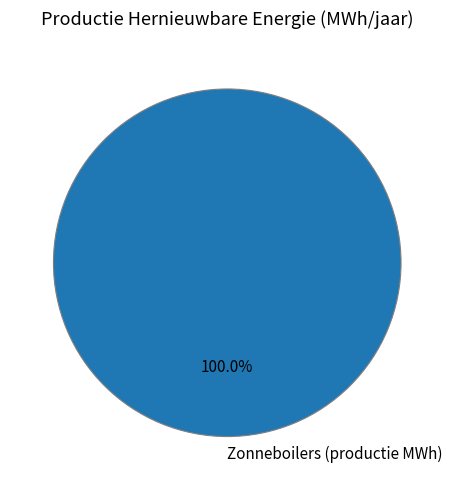

Rank the categories by value from lowest to highest.

Zonneboilers (productie MWh)